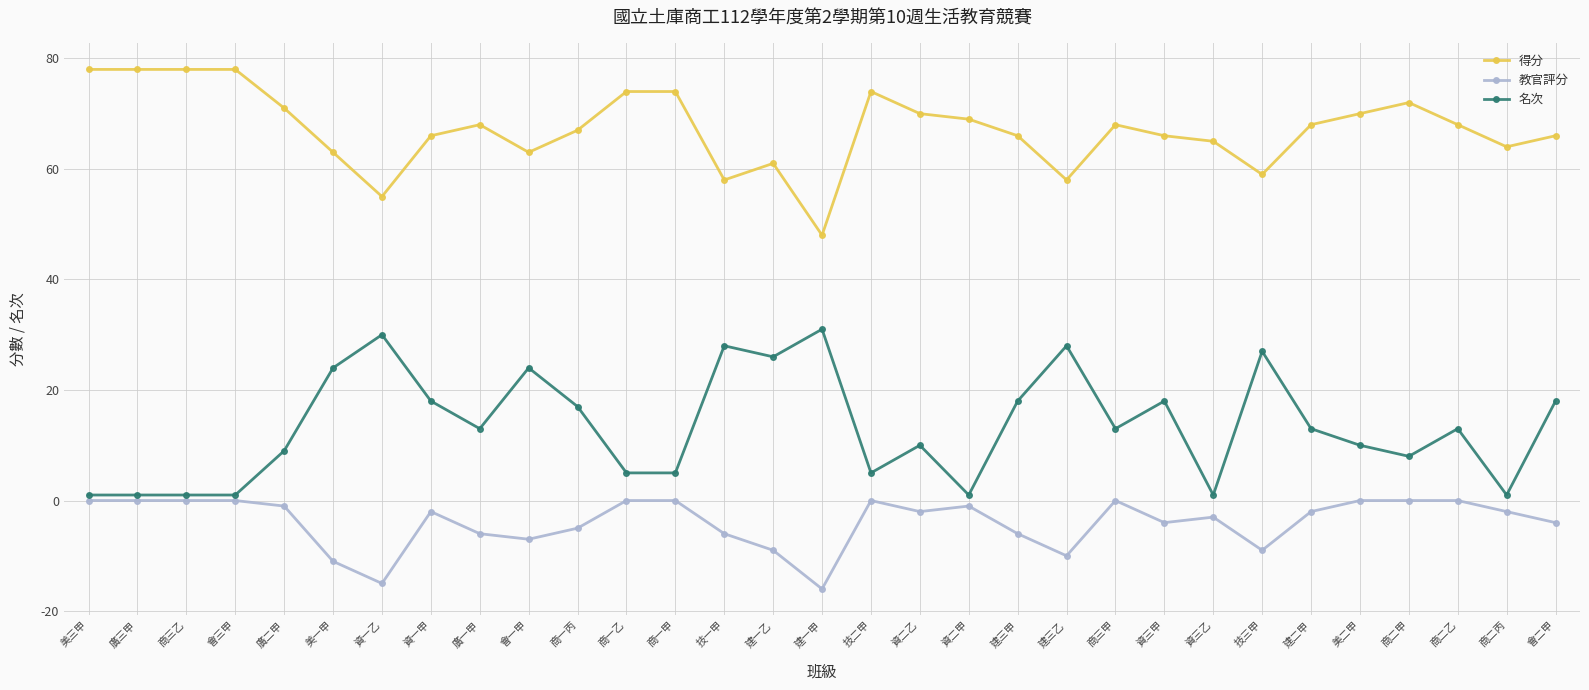

Between 建二甲 and 會二甲, which series saw the biggest shift?

名次